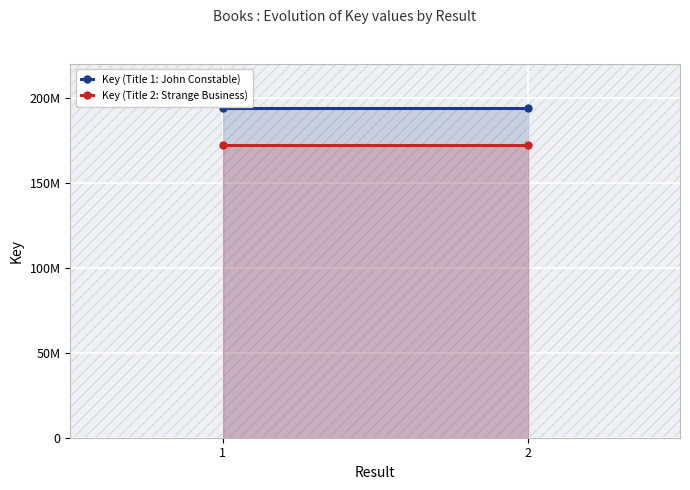

True or false: Key (Title 1: John Constable) has a value of 194103317 at 2.

True